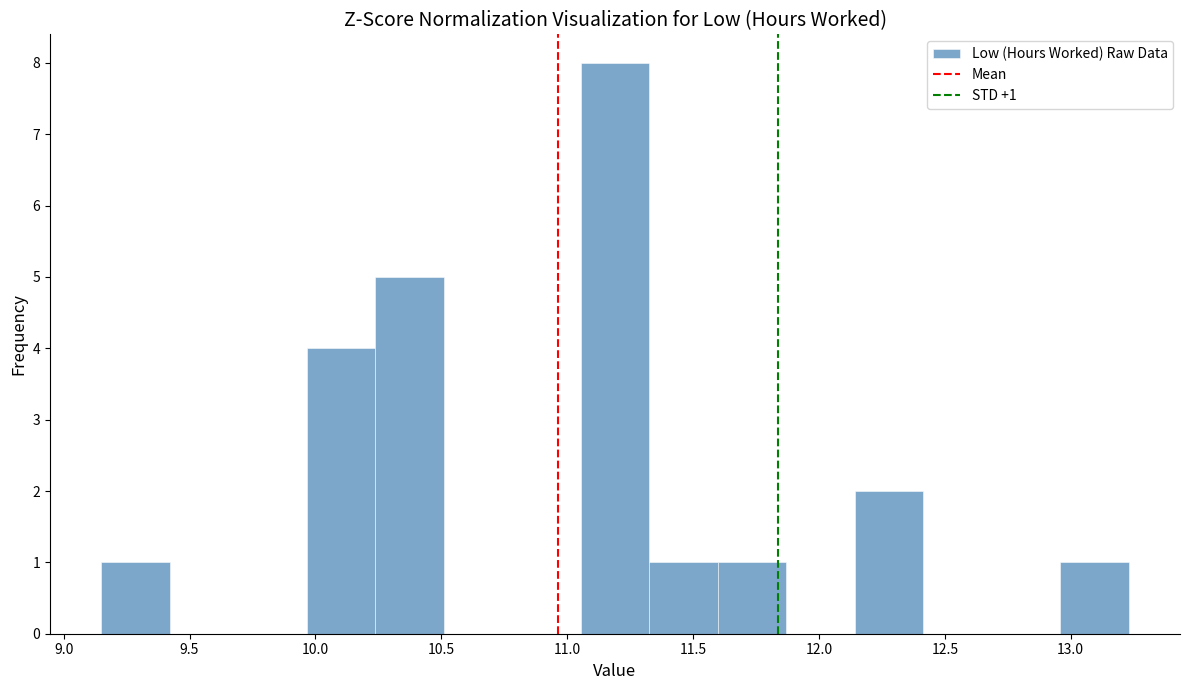

Over which range of the x-axis is the bar tallest?

11.05 to 11.35